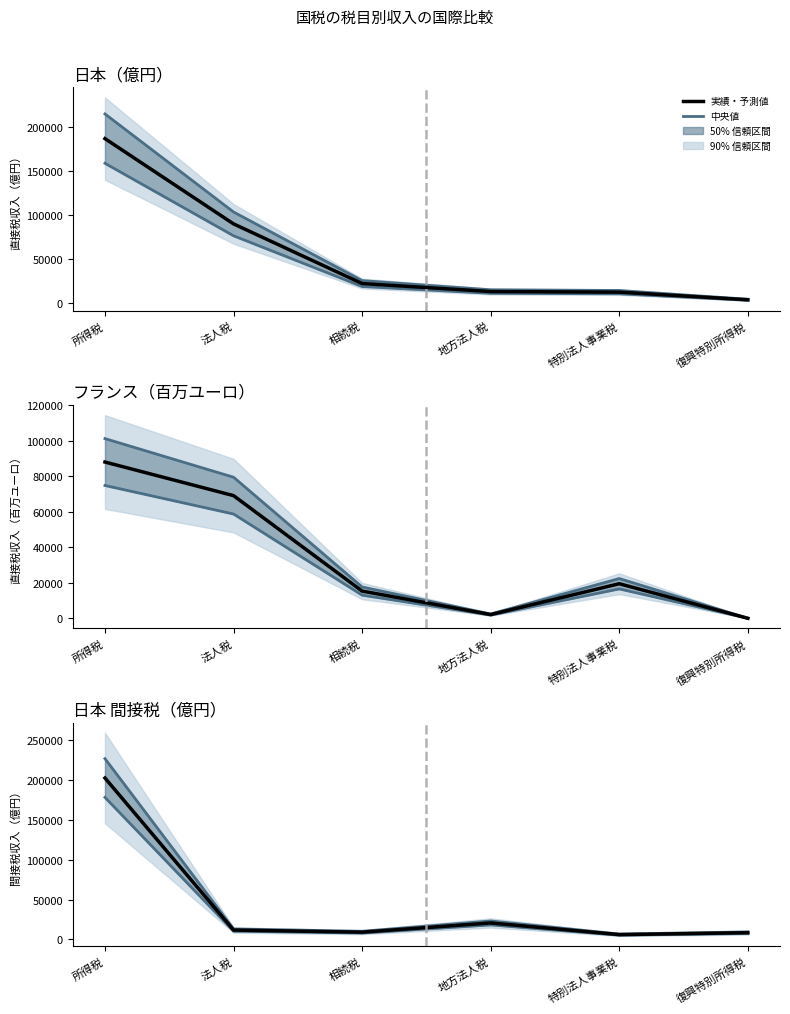

Does the chart have visible grid lines?

No